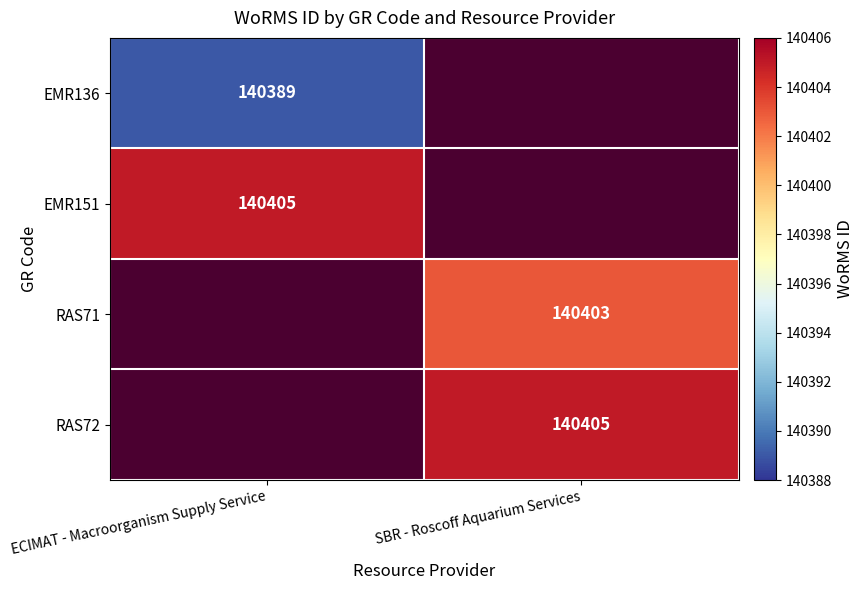

Is it true that EMR151 equals 140405 at ECIMAT - Macroorganism Supply Service?

True